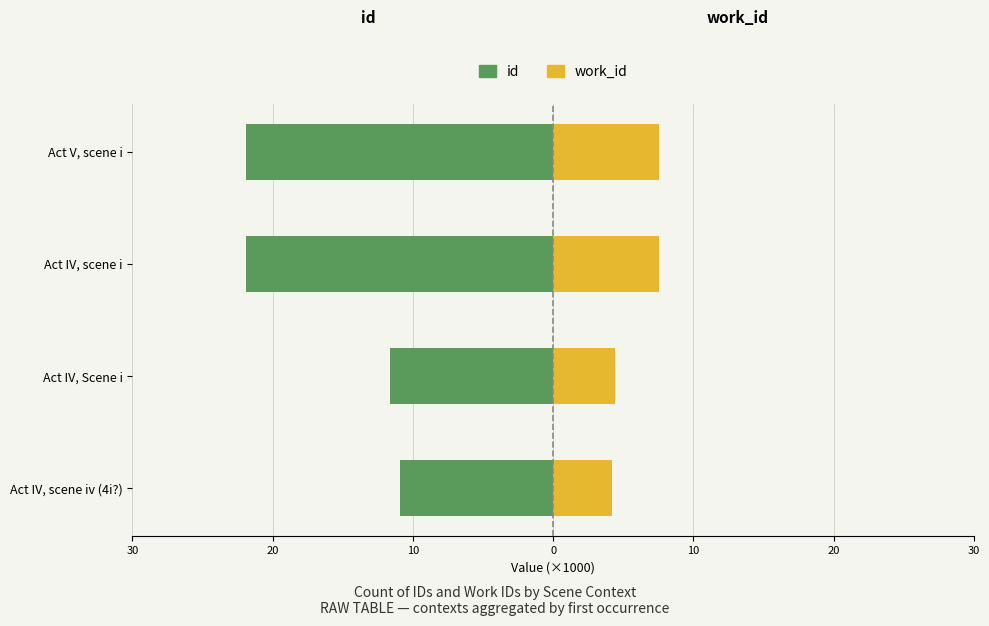

What is the difference between the highest and lowest values at Act V, scene i?

29.5